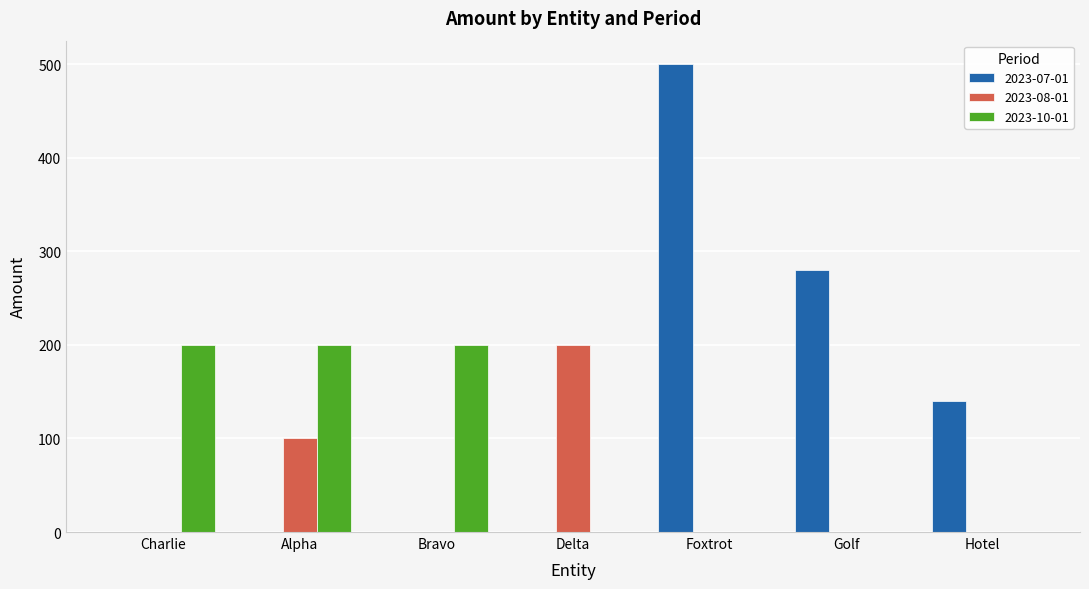

Which series has the largest total across all categories?

2023-07-01